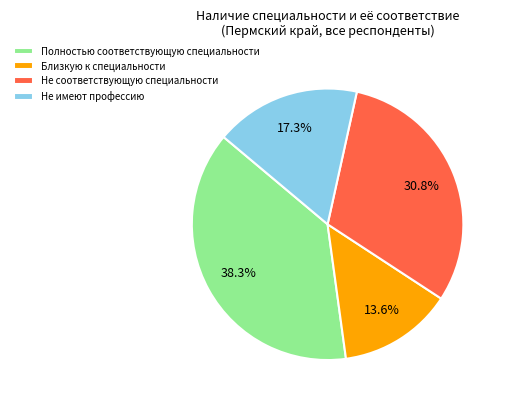

Is there any slice that represents more than half of the pie?

No